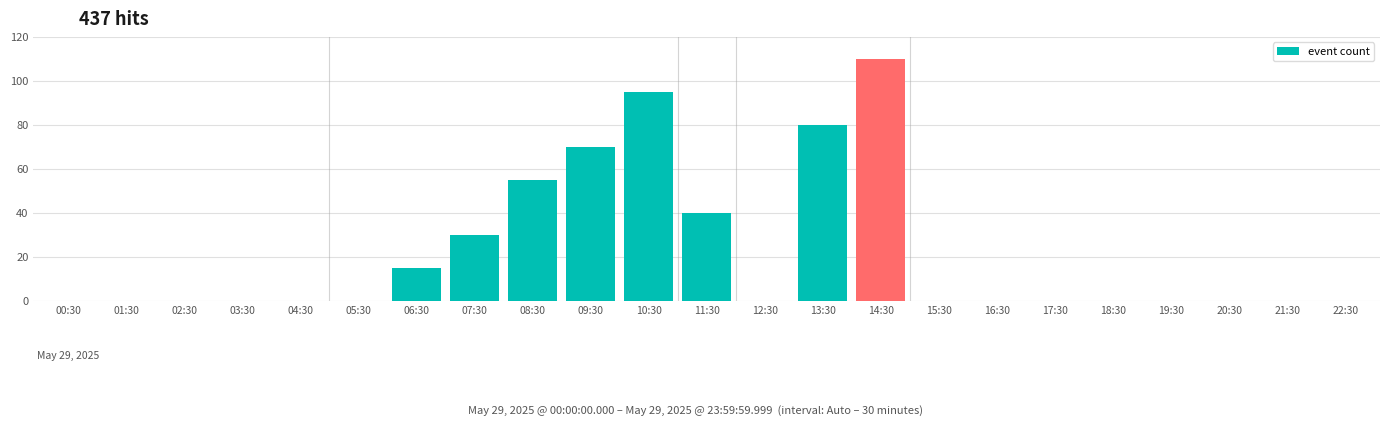

Which has a higher value, 00:30 or 10:30?

10:30